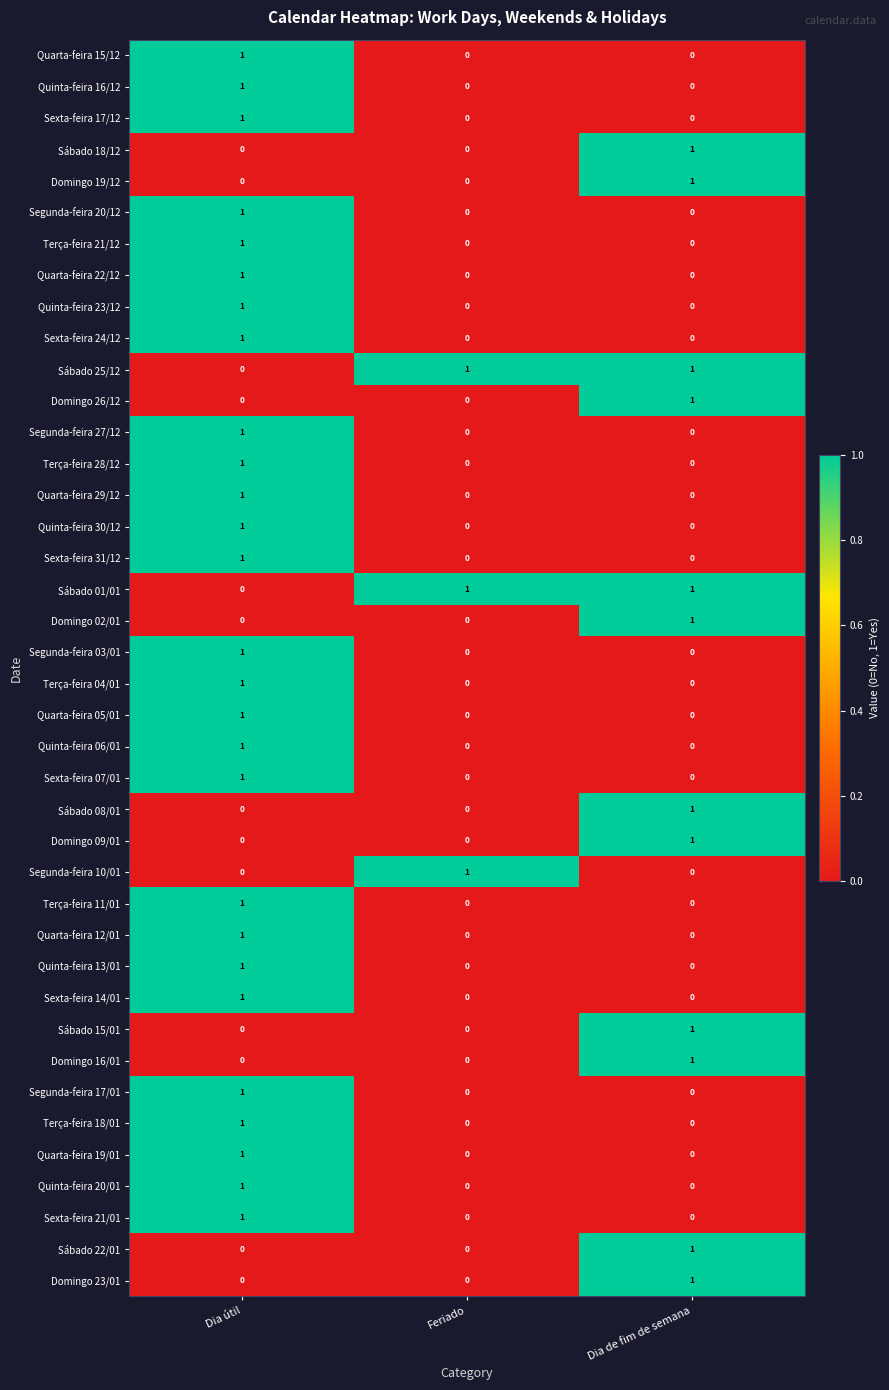

At how many categories does at least one series exceed 0?

3